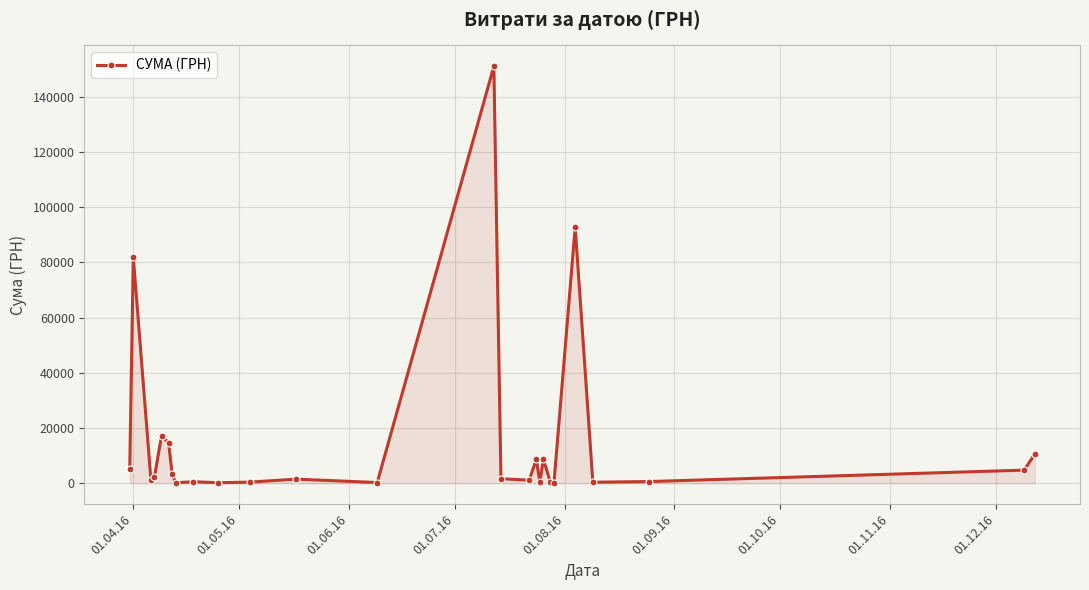

What is the average value?

15746.4